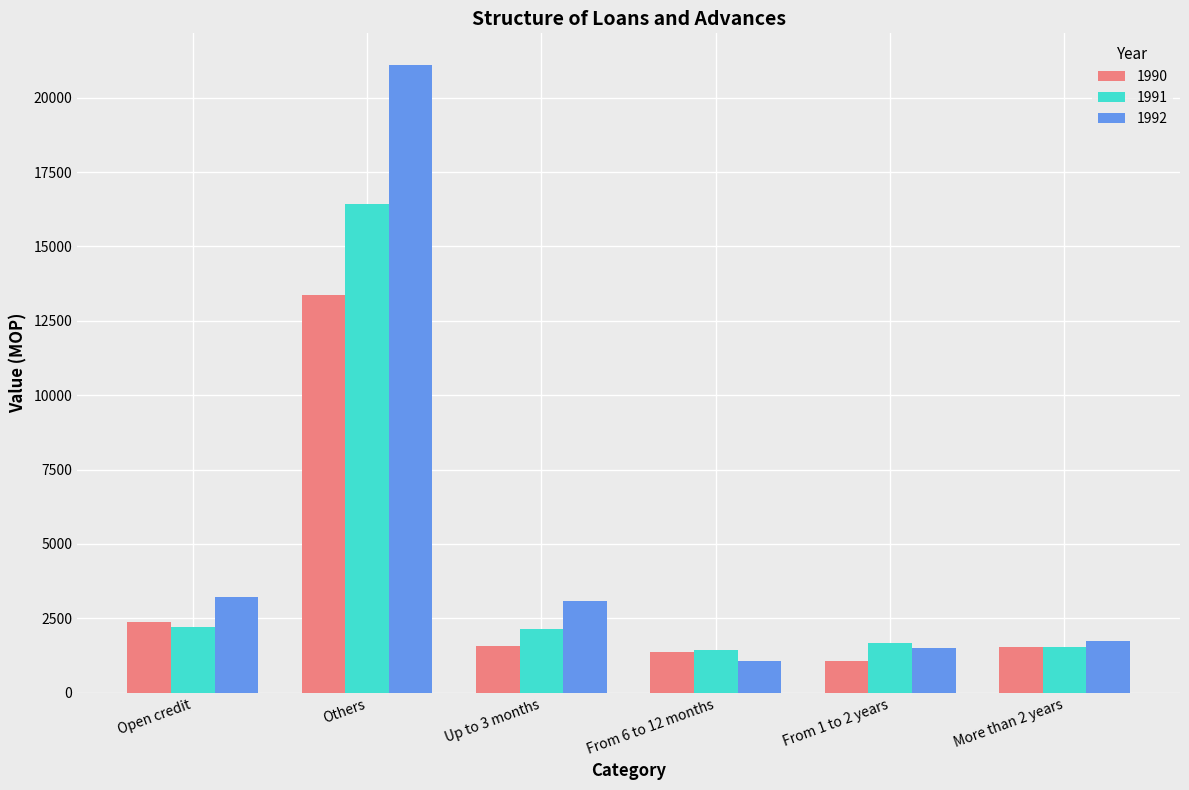

What is the difference between the maximum and second lowest values in the 1991 series?

14888.6